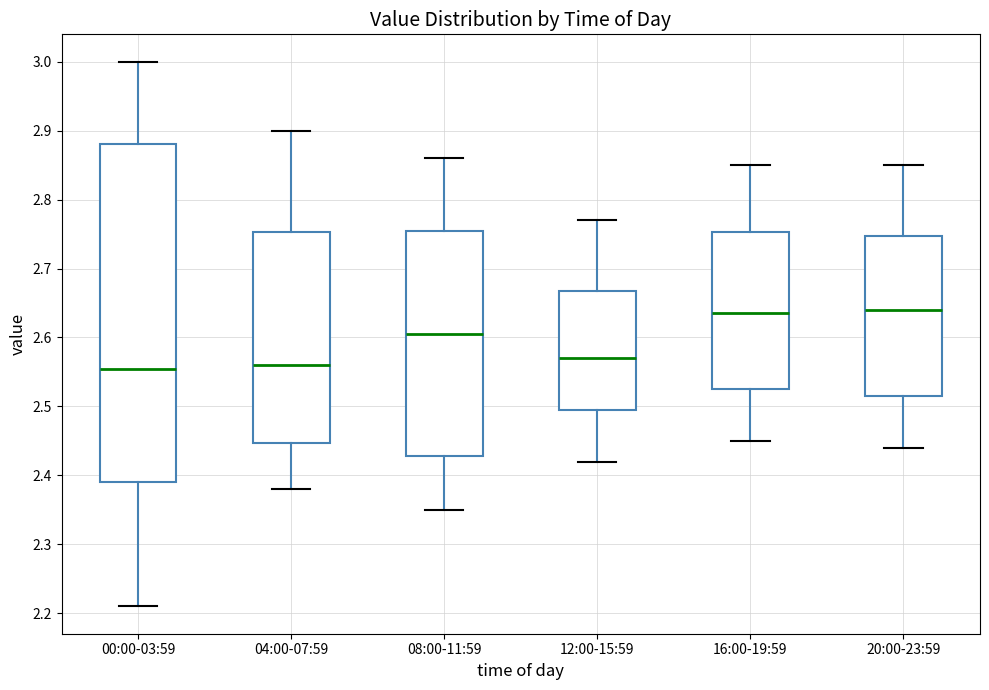

Where is the lower edge of the box for 16:00-19:59 on the y-axis? The values are not printed on the chart, so give them approximately, as read against the axis.

2.53